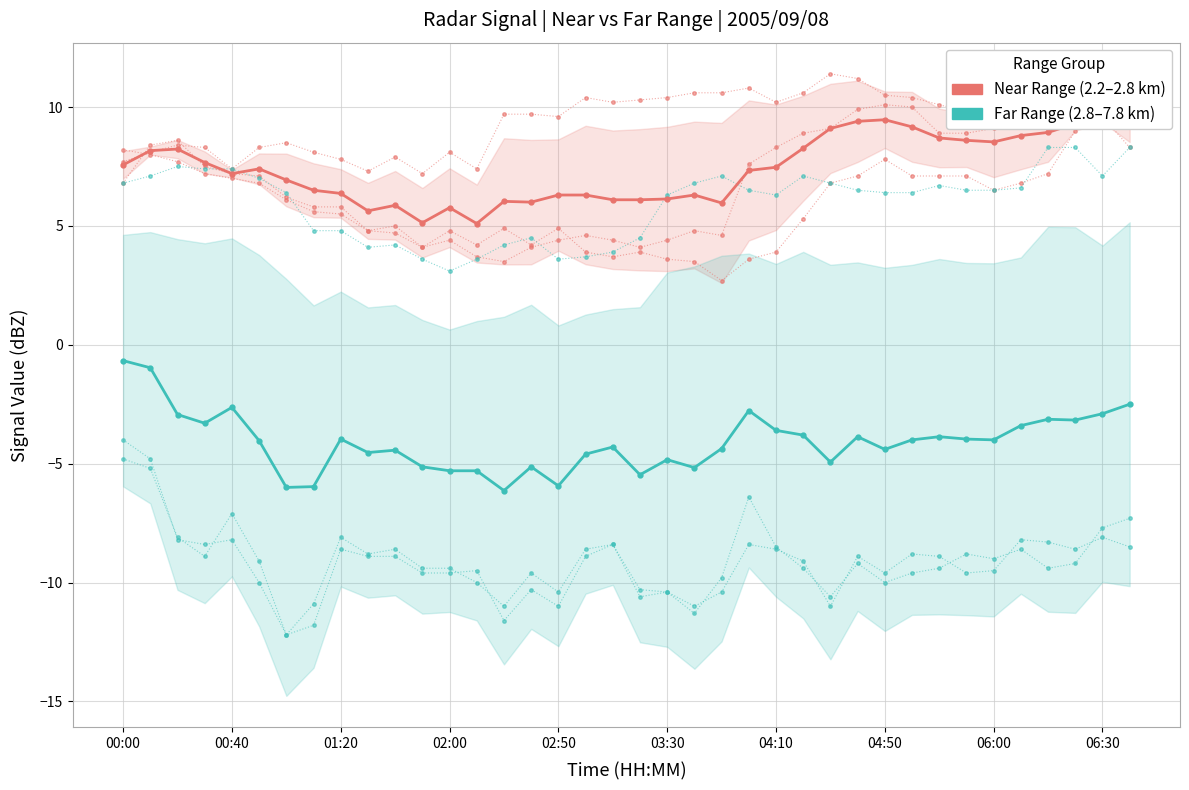

In Far Range (2.8-7.8 km), how many points are lower than both neighbors (excluding endpoints)?

11